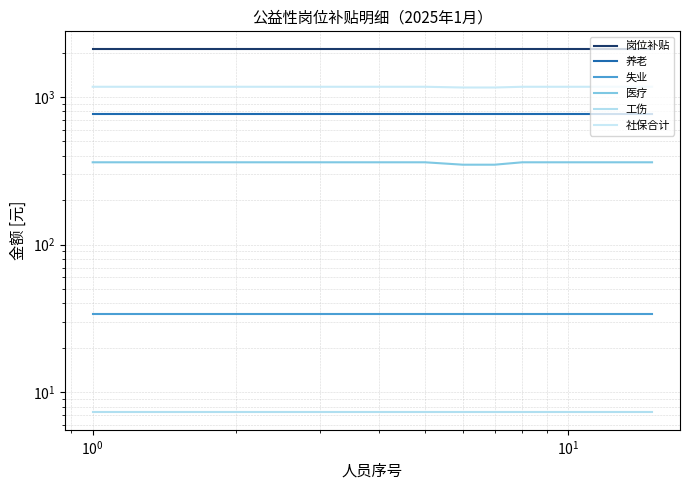

Is it true that 医疗 equals 174.9 at 8?

False